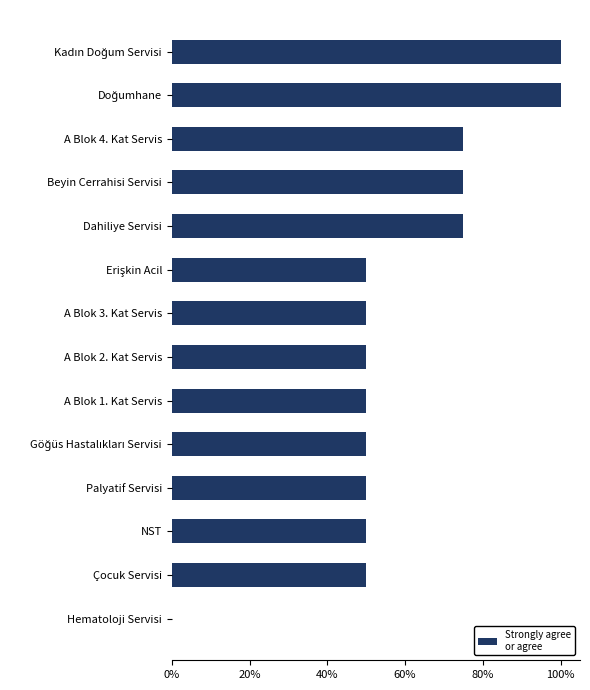

How many bars are there in total?

14